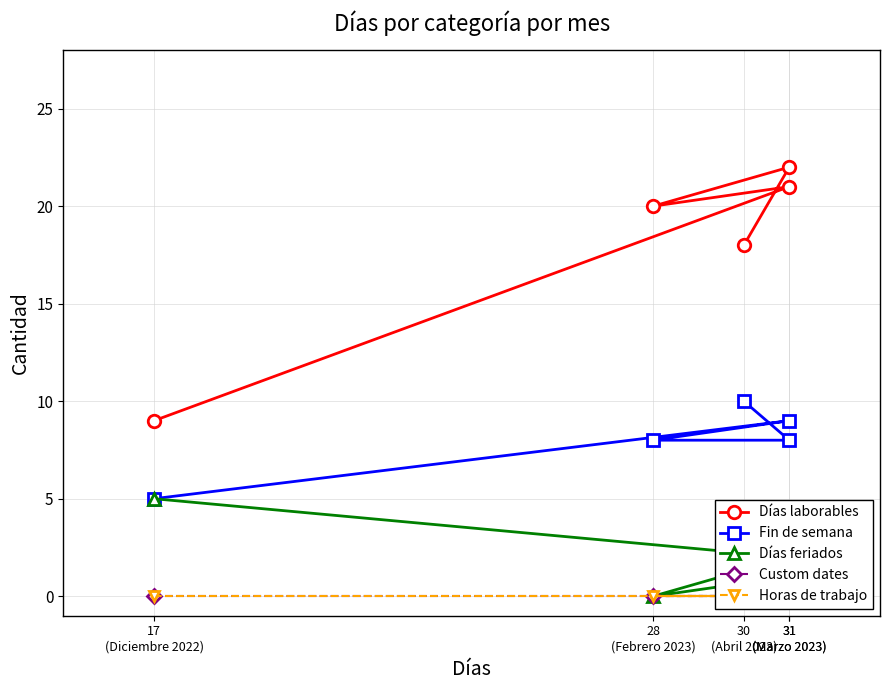

List the series in order of their peak value, highest first.

Días laborables, Fin de semana, Días feriados, Custom dates, Horas de trabajo